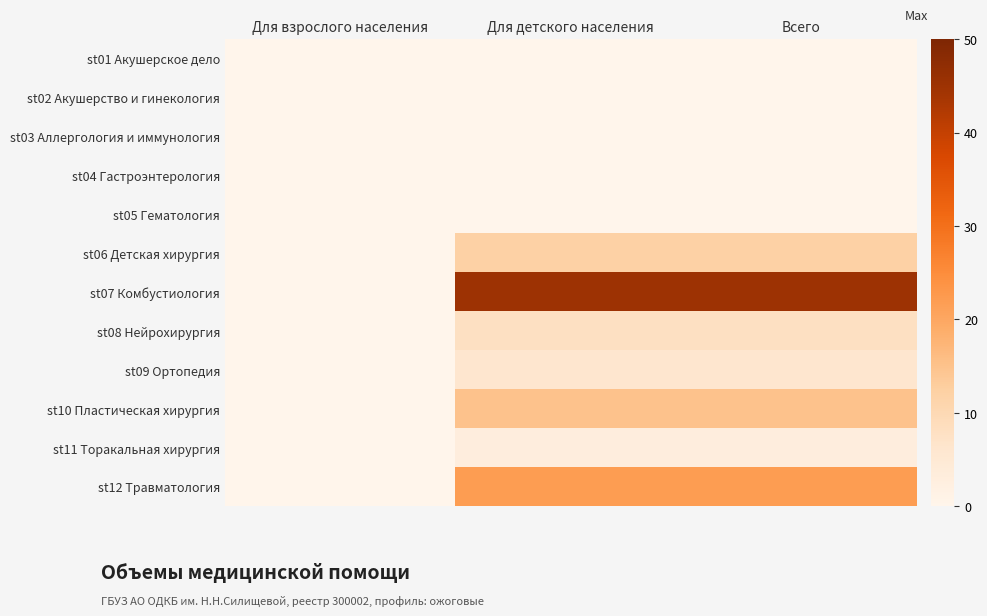

Which series changed the most between Для взрослого населения and Для детского населения?

st07 Комбустиология